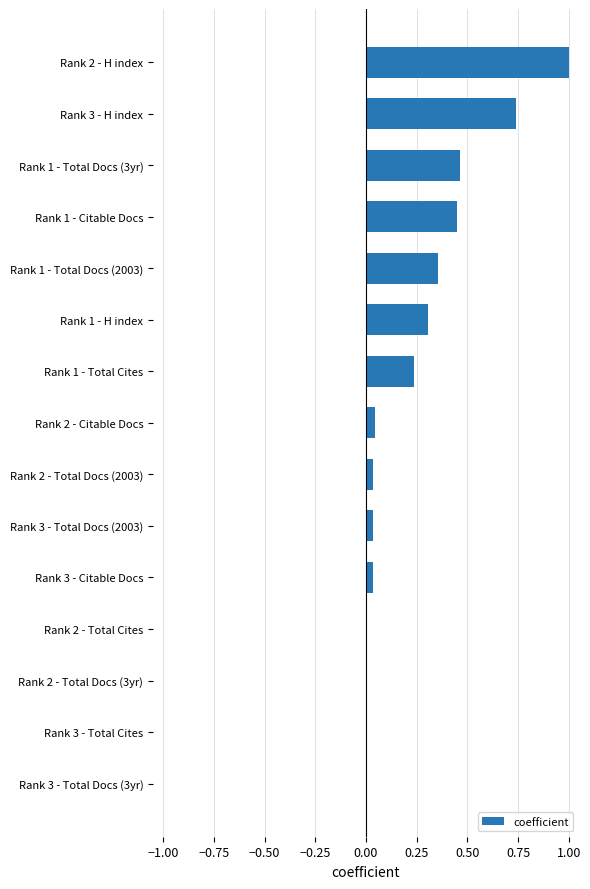

What is the sum of all values?

3.7